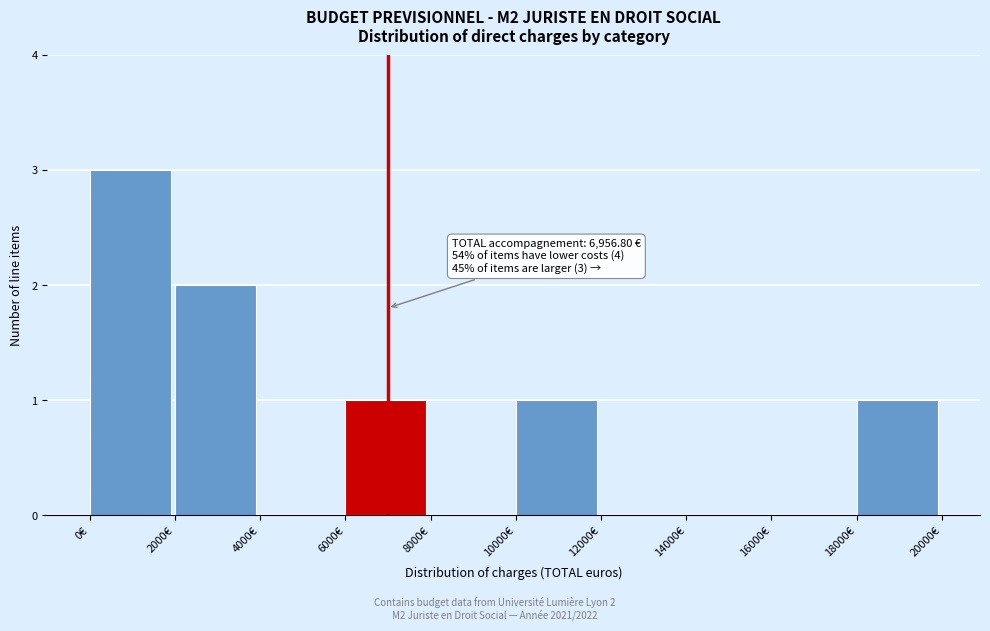

Over which range of the x-axis is the bar tallest?

0 to 2000